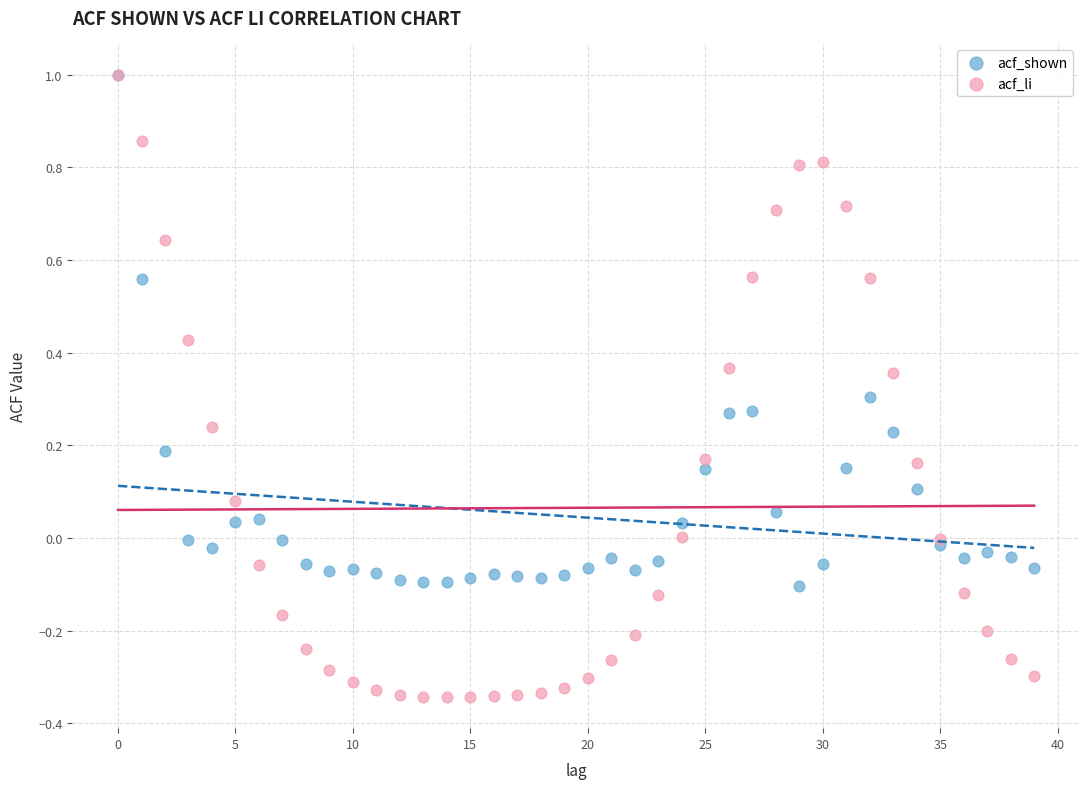

Which series has the widest spread of Y values?

acf_li